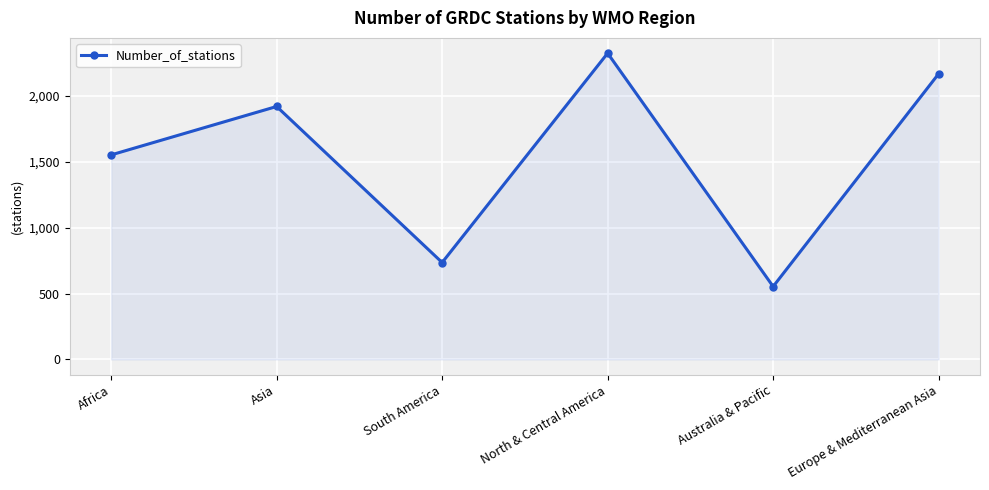

Reading left to right, extract all data points from this chart.

Africa=1551	Asia=1918	South America=735	North & Central America=2322	Australia & Pacific=553	Europe & Mediterranean Asia=2166